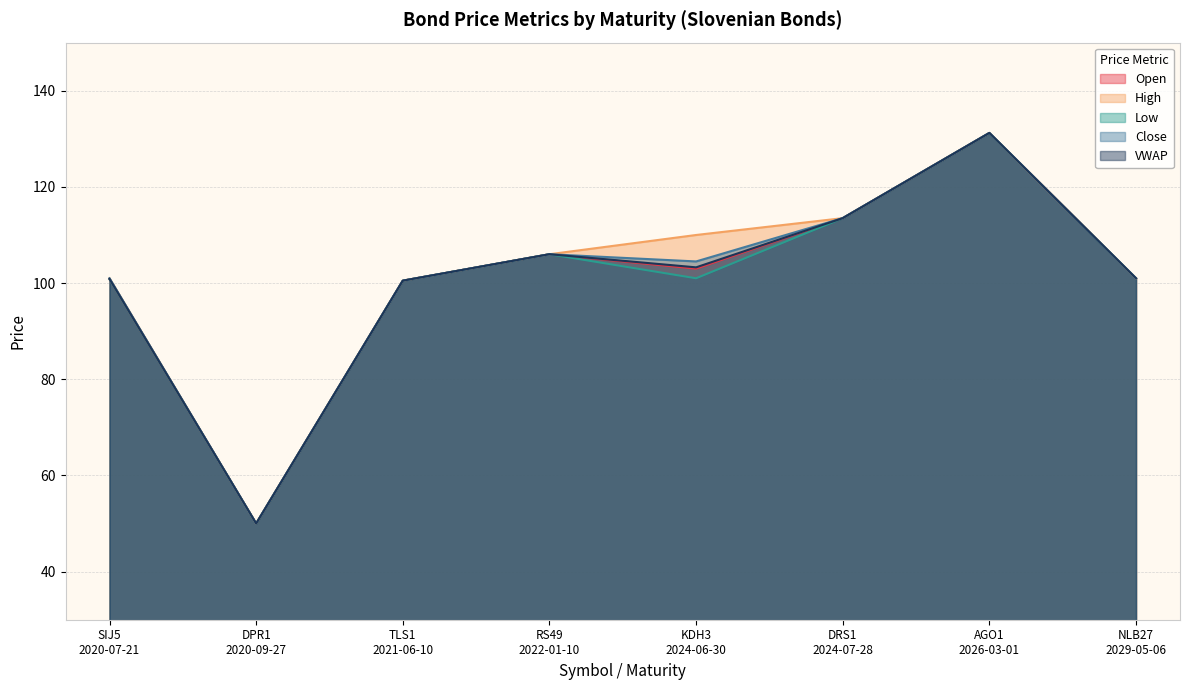

At how many categories does at least one series exceed 85?

7